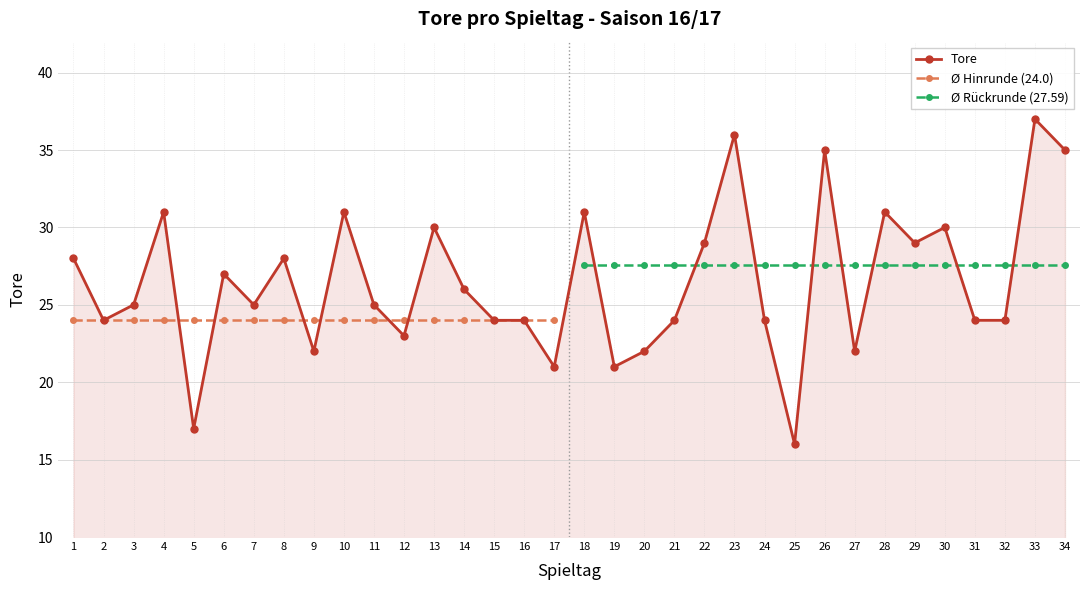

The value at 3 is 25. True or false?

True